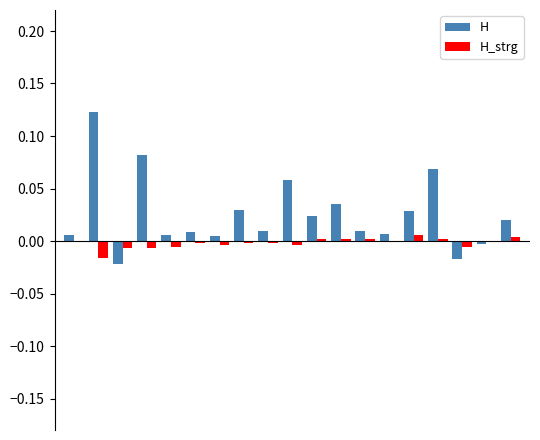

Which series has the largest total across all categories?

H